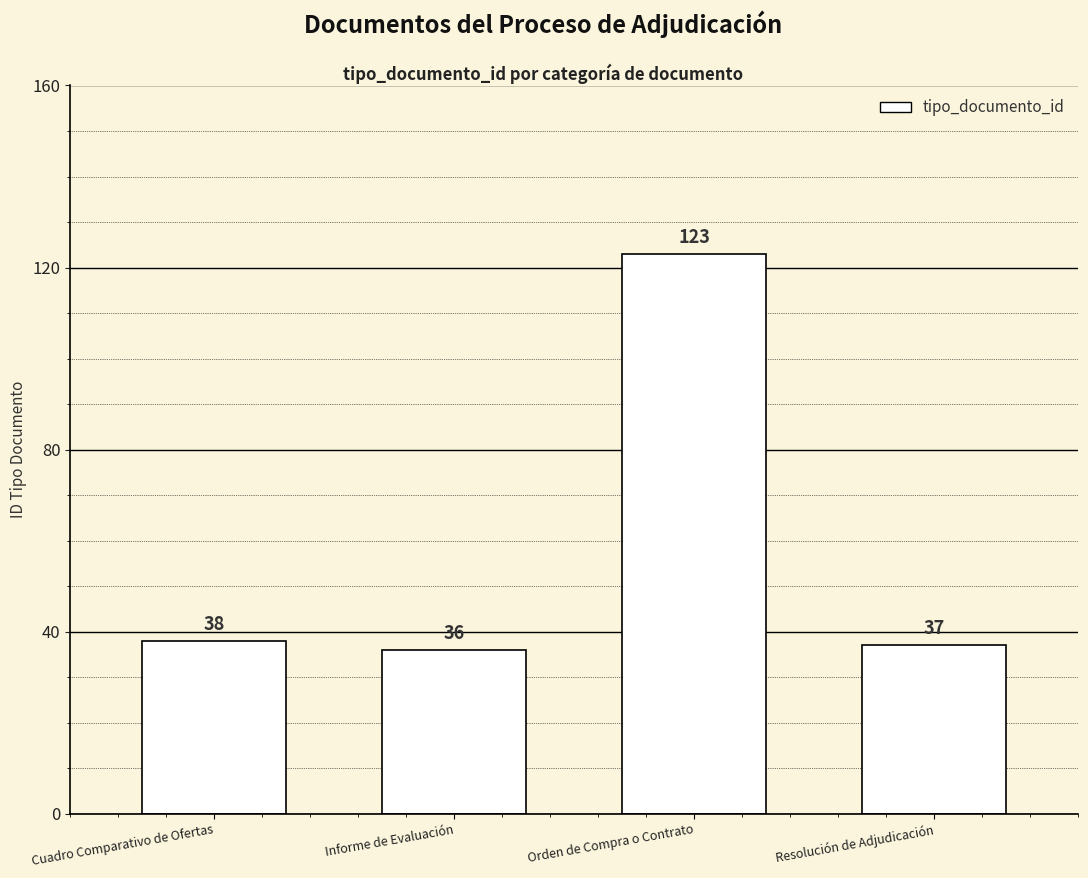

What is the difference between the values at Informe de Evaluación and Resolución de Adjudicación?

1